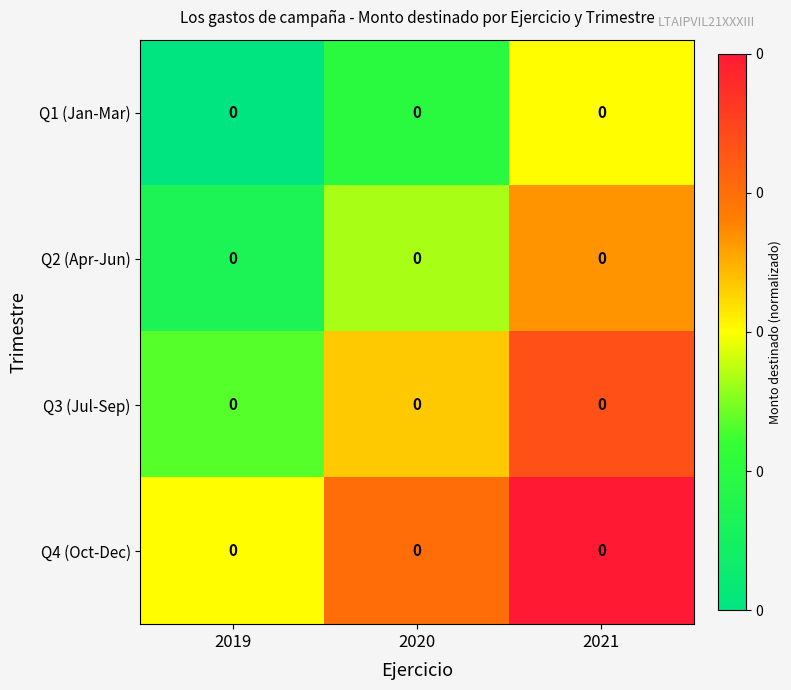

The value of Q1 (Jan-Mar) at 2021 is 0.5. True or false?

True